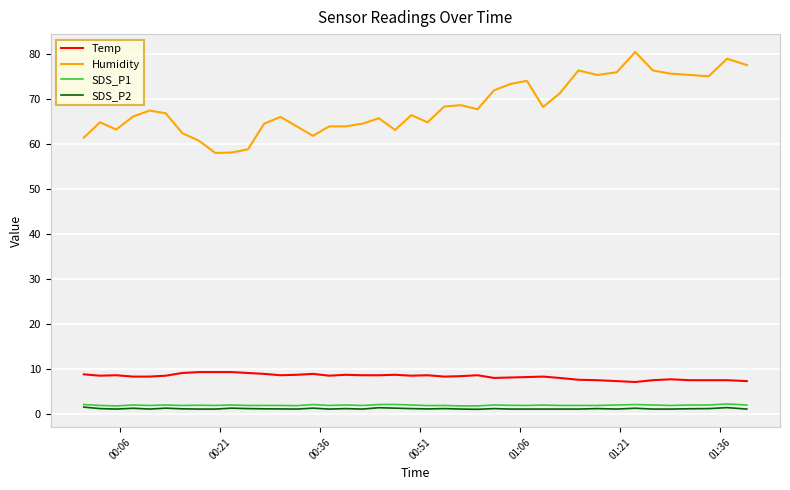

True or false: Humidity and SDS_P1 intersect in this chart.

False